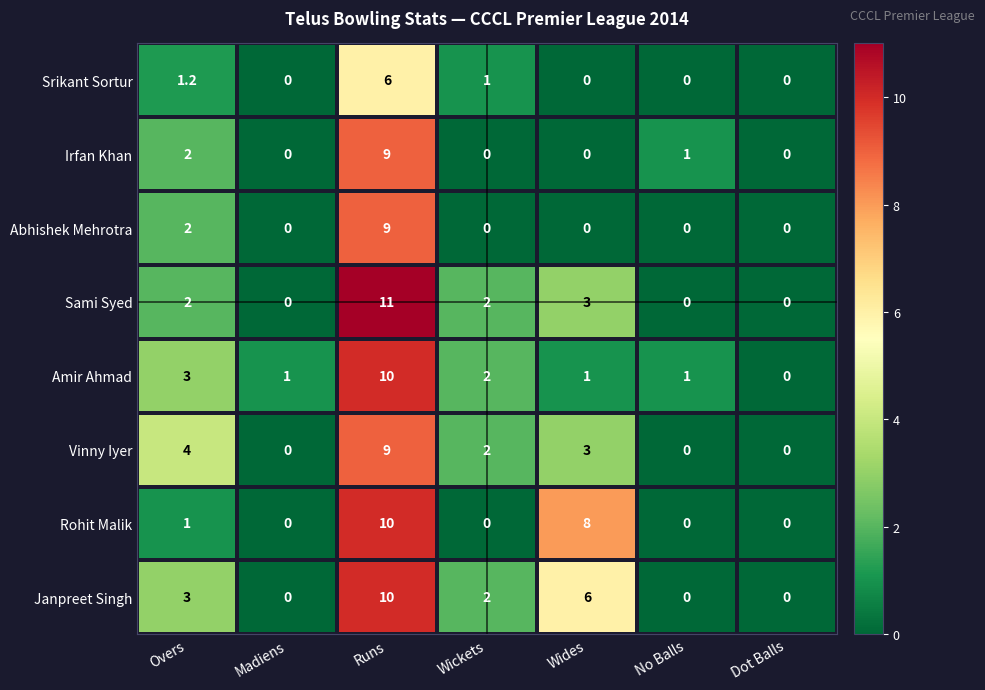

At which category is the sum across all series the highest?

Runs